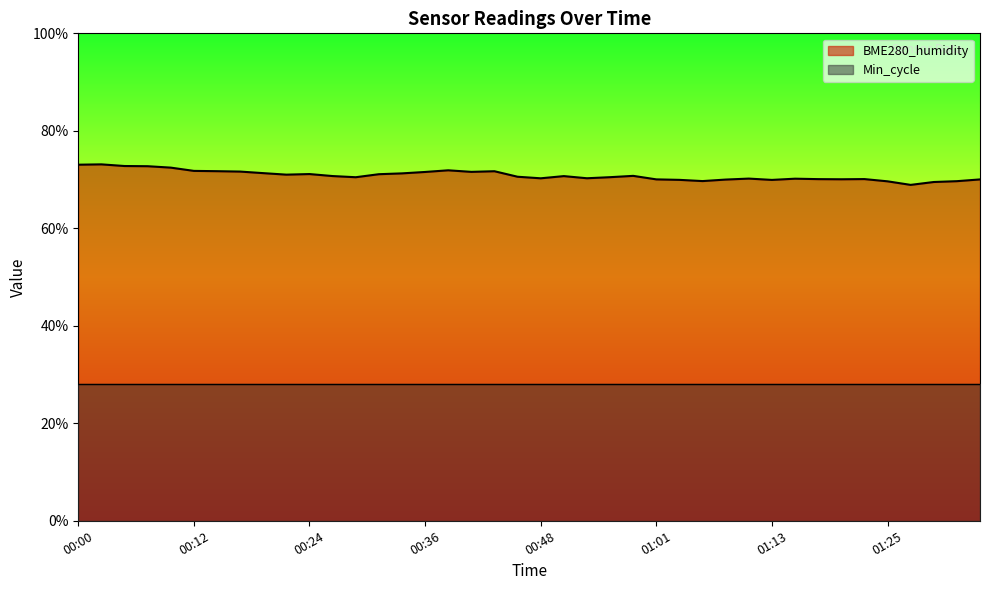

What is the difference between the maximum and minimum values?

4.2